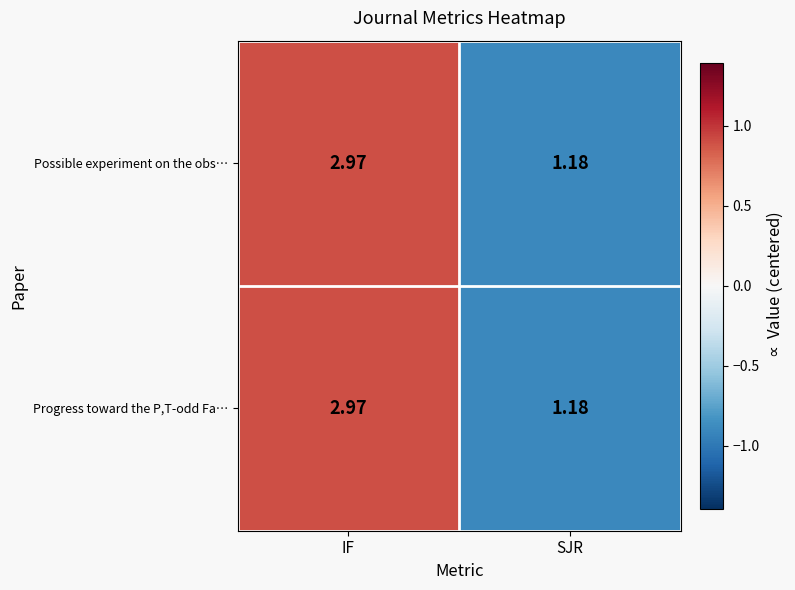

Where is Possible experiment on the obs… nearest to the value 2?

SJR